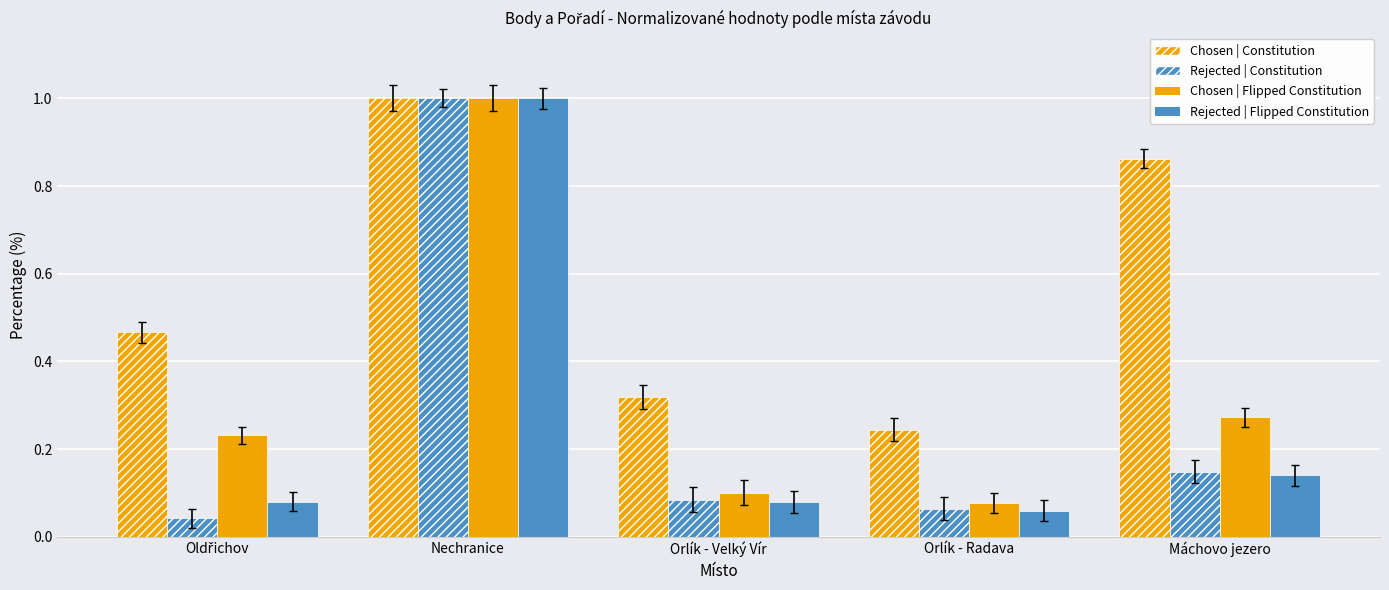

What is the value of the Rejected | Flipped Constitution bar at the 4th from the left?

0.1